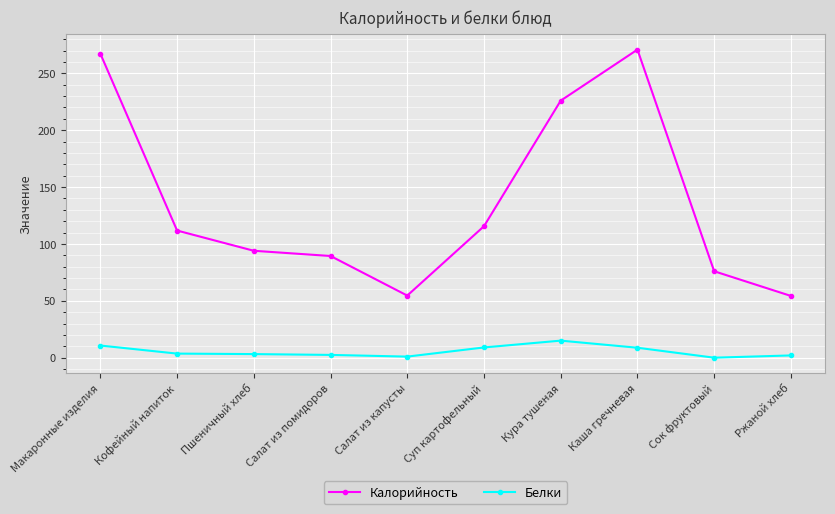

What is the total value across all series at Каша гречневая?

279.6